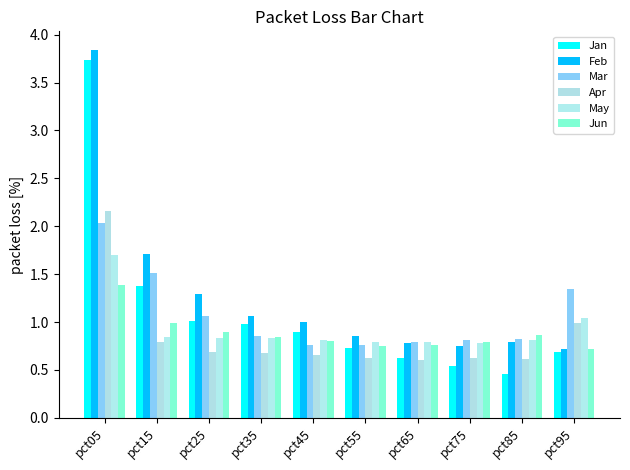

What is the difference between the Feb values at pct45 and pct55?

0.1